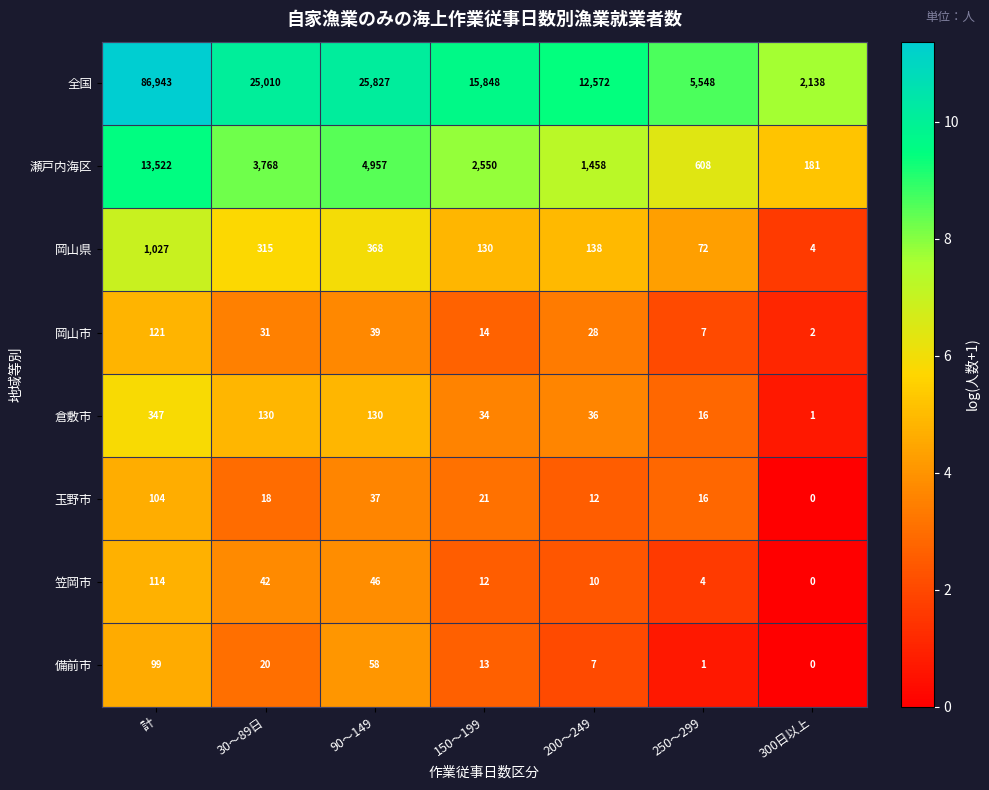

What is the total value across all series at 90～149?

31462